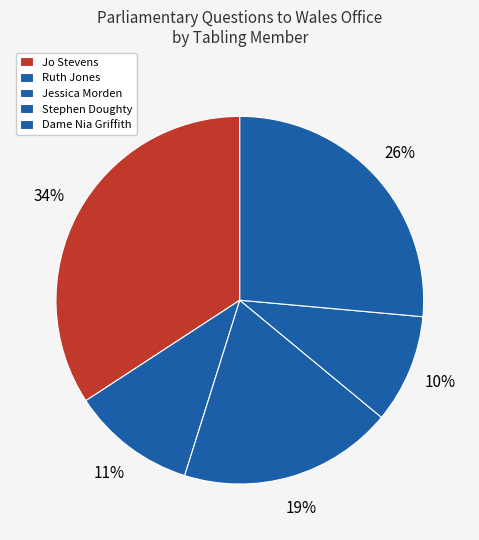

How many segments does this pie chart have?

5